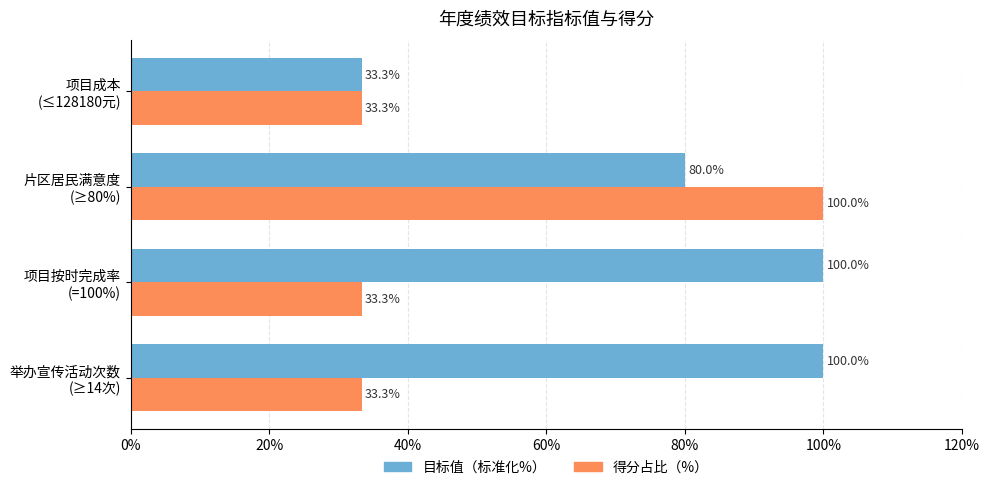

Count the 目标值（标准化%） values in the range 80 to 100.

3